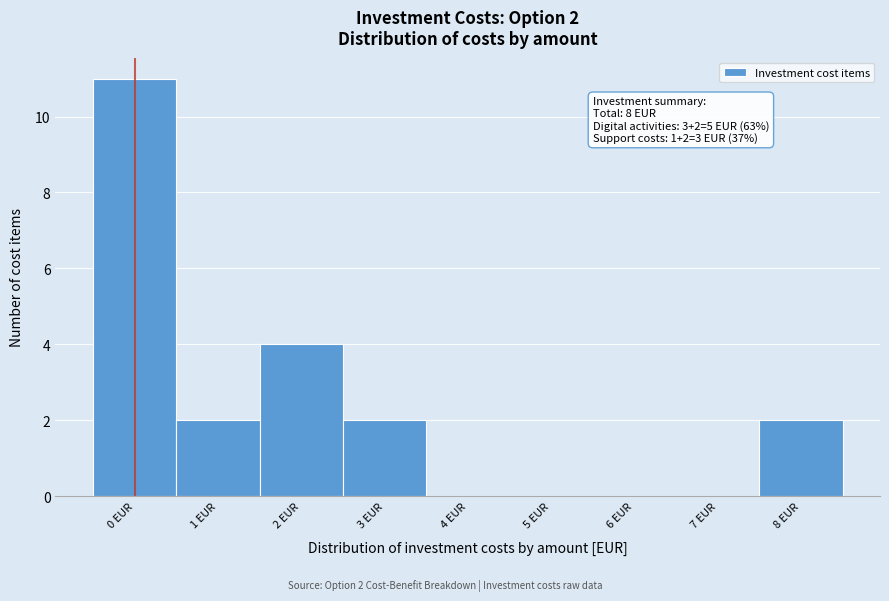

Which range on the x-axis has the tallest bar?

-0.5 to 0.5